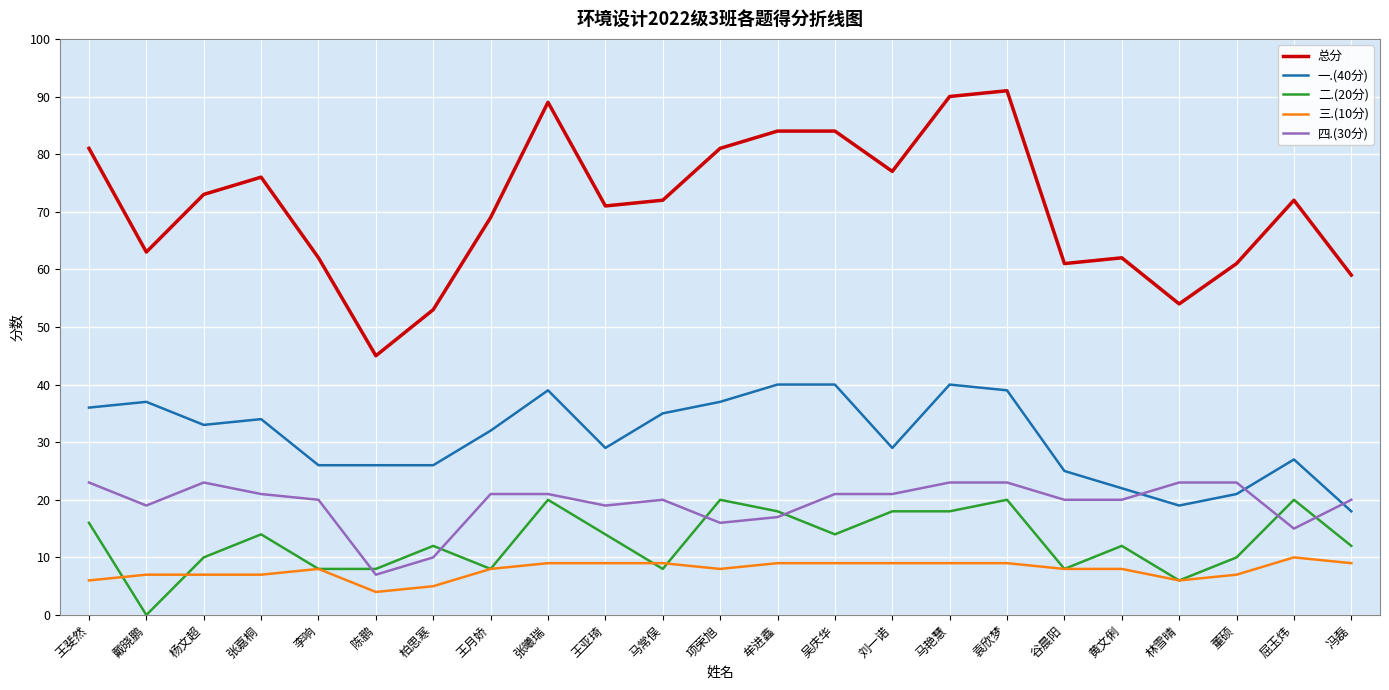

Is the value of 总分 at 柏思寒 greater than the value of 三.(10分) at 屈玉炜?

Yes